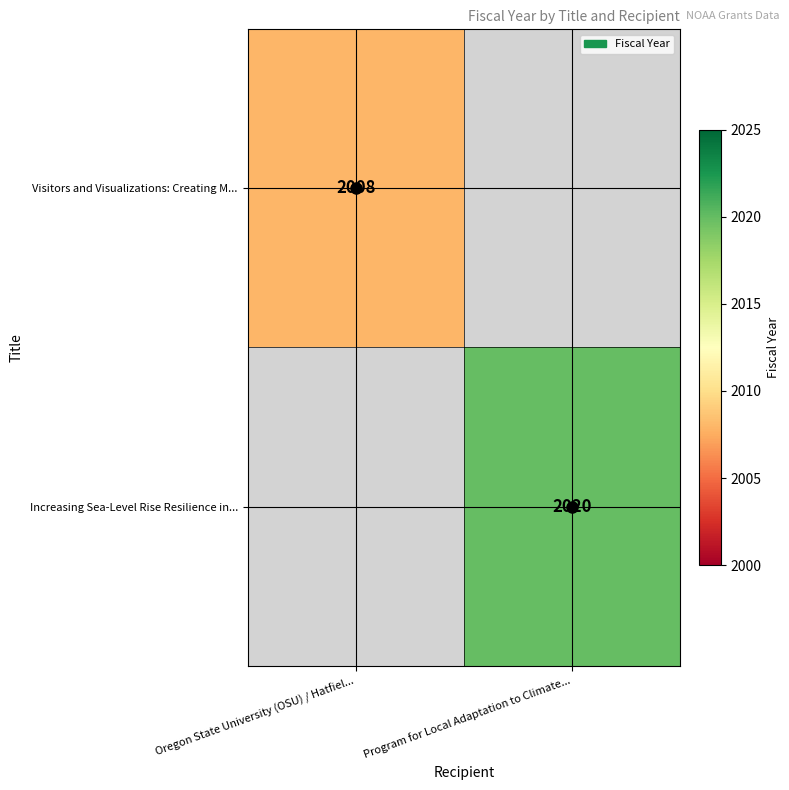

Is it true that Visitors and Visualizations: Creating M... equals 2663.2 at Oregon State University (OSU) / Hatfiel...?

False